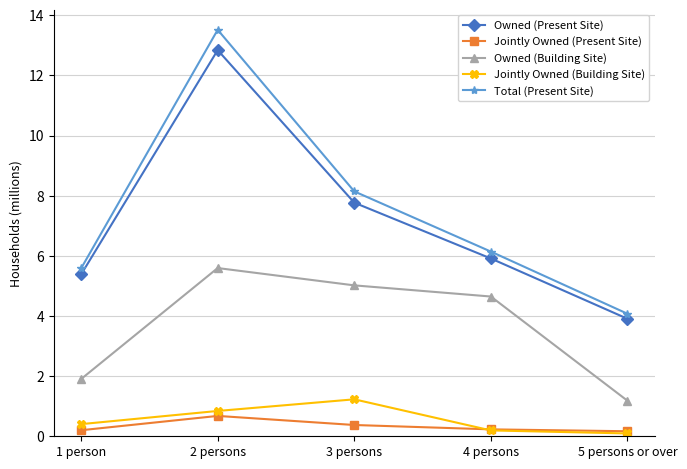

Rank the categories by Owned (Present Site) value from lowest to highest.

5 persons or over, 1 person, 4 persons, 3 persons, 2 persons